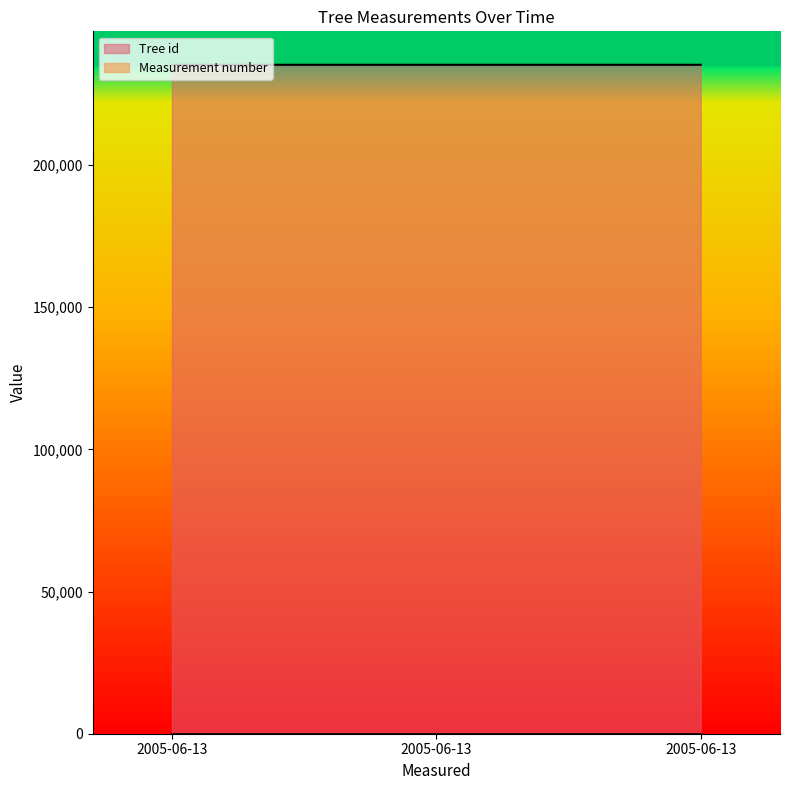

Is it true that the value at 2005-06-13 is 104464?

False